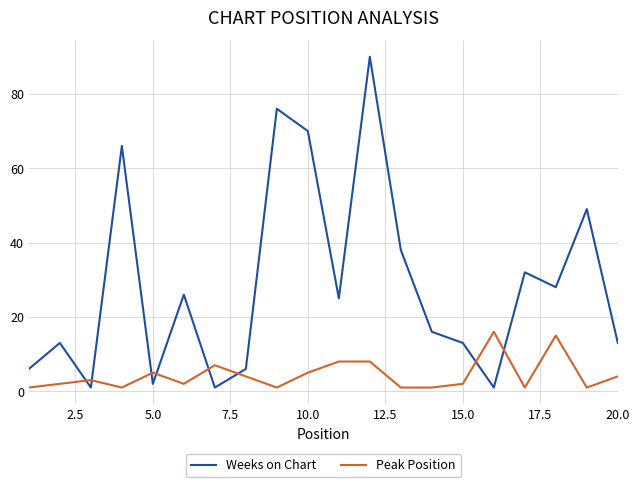

How many times do Peak Position and Weeks on Chart cross each other?

8